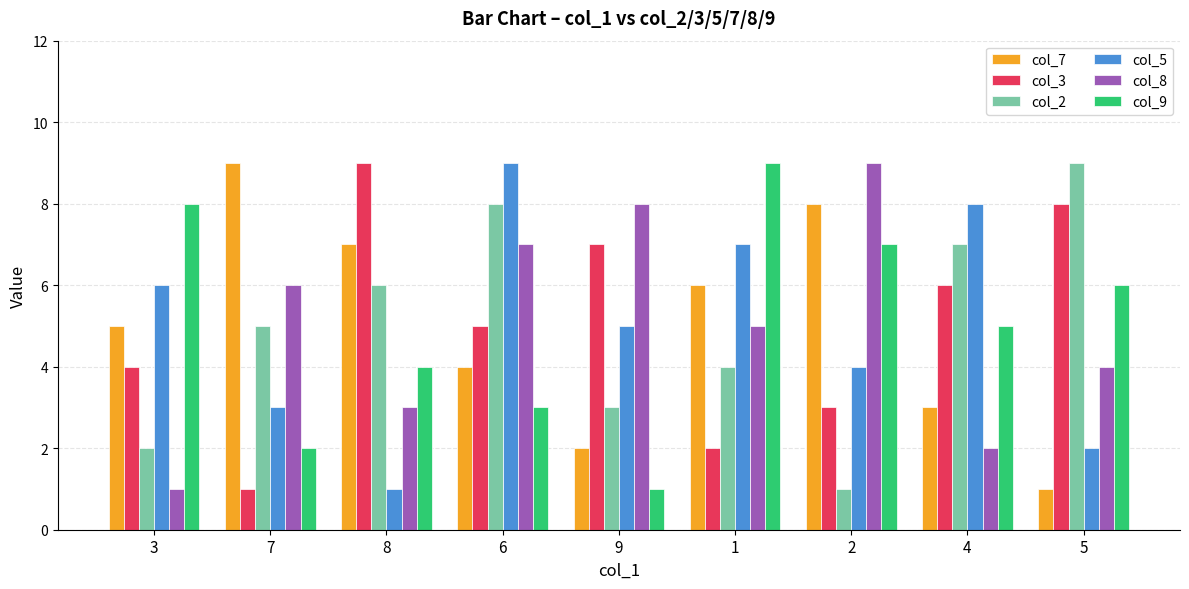

Reading left to right, extract all data points from this chart.

col_7: 5	9	7	4	2	6	8	3	1
col_3: 4	1	9	5	7	2	3	6	8
col_2: 2	5	6	8	3	4	1	7	9
col_5: 6	3	1	9	5	7	4	8	2
col_8: 1	6	3	7	8	5	9	2	4
col_9: 8	2	4	3	1	9	7	5	6